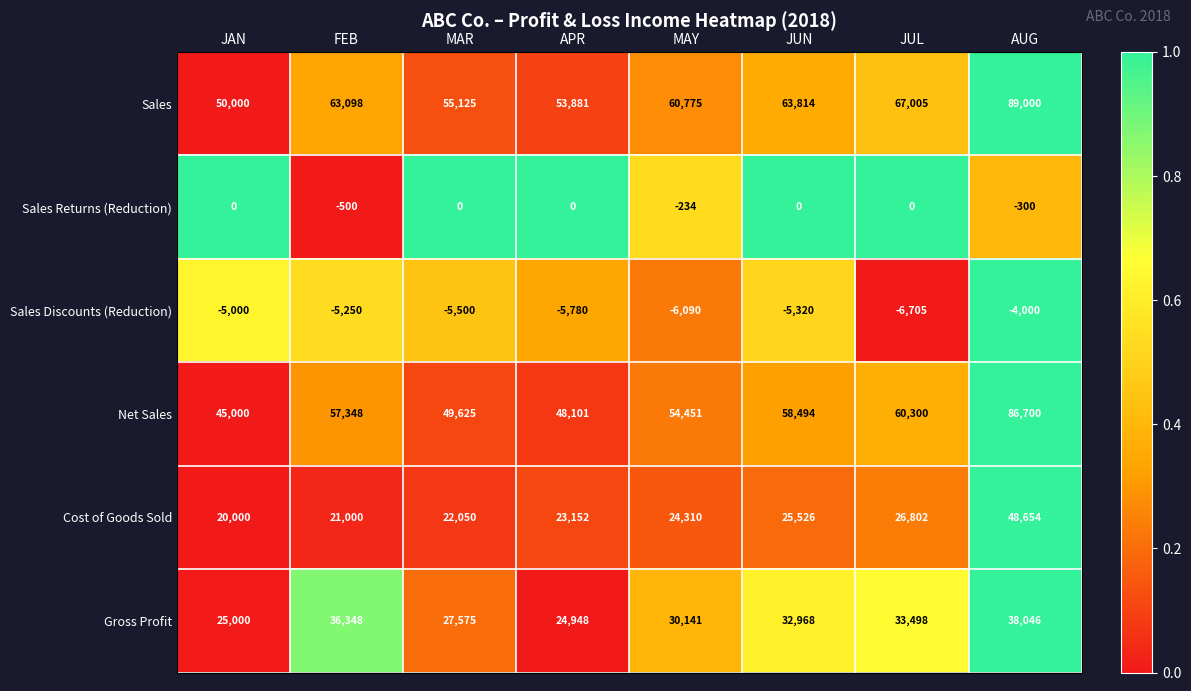

Which series changed the most between FEB and MAR?

Gross Profit